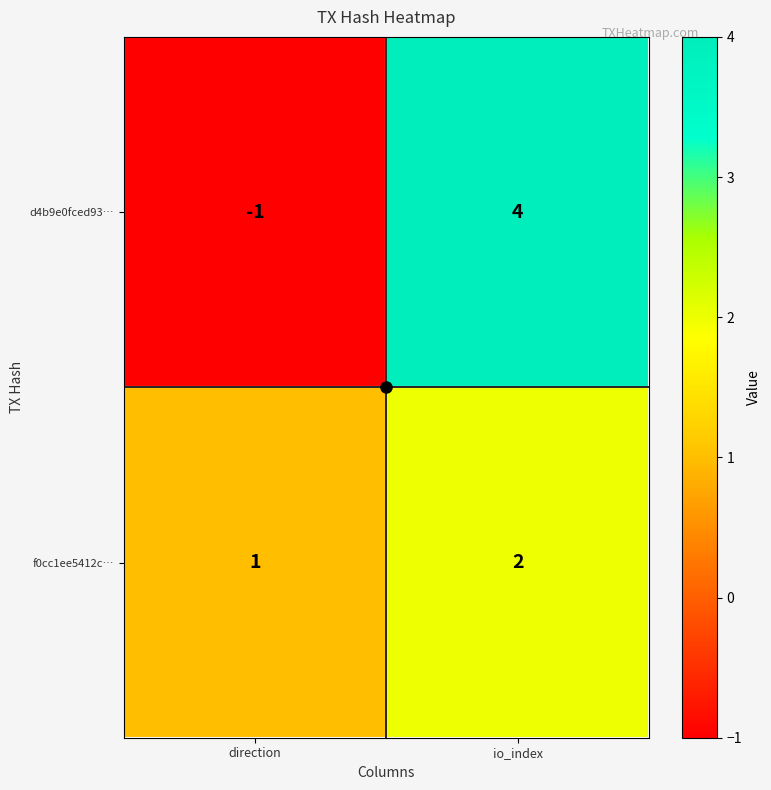

The value of d4b9e0fced93… at io_index is 4. True or false?

True